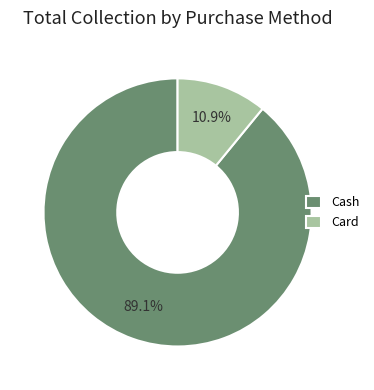

What percentage is the Card slice, to the nearest percent?

11%